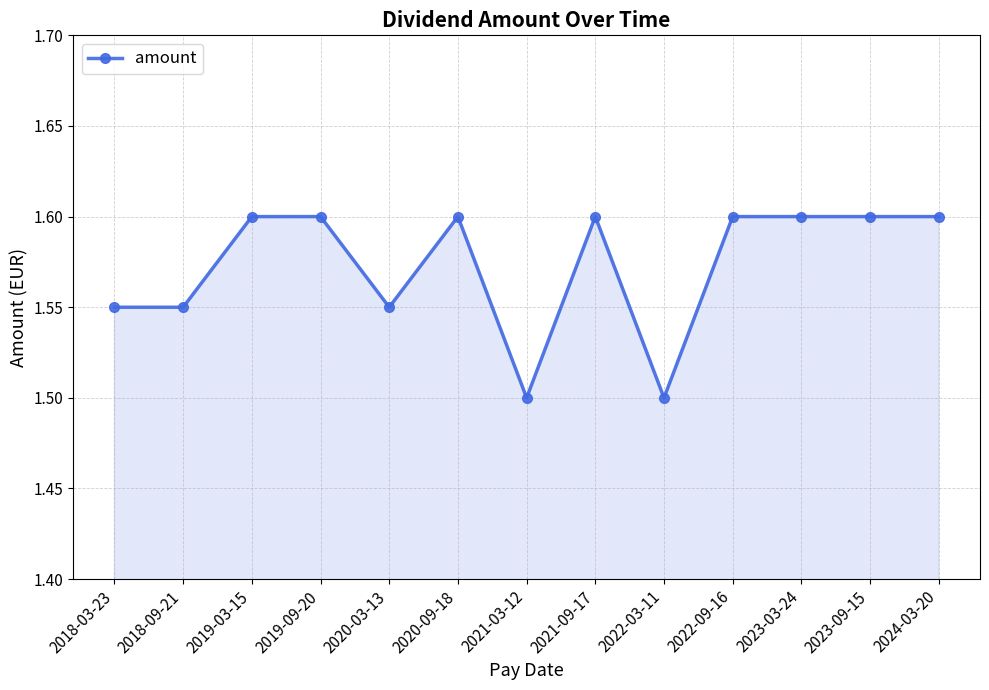

True or false: the data shows 1.5 at 2021-03-12.

True